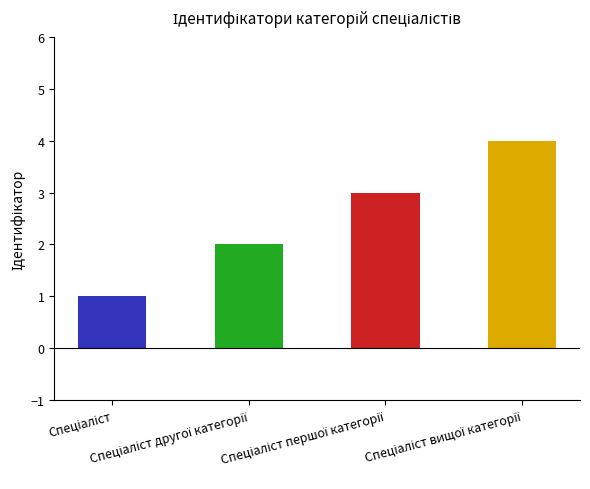

What is the sum of the values at Спеціаліст вищої категорії and Спеціаліст другої категорії?

6